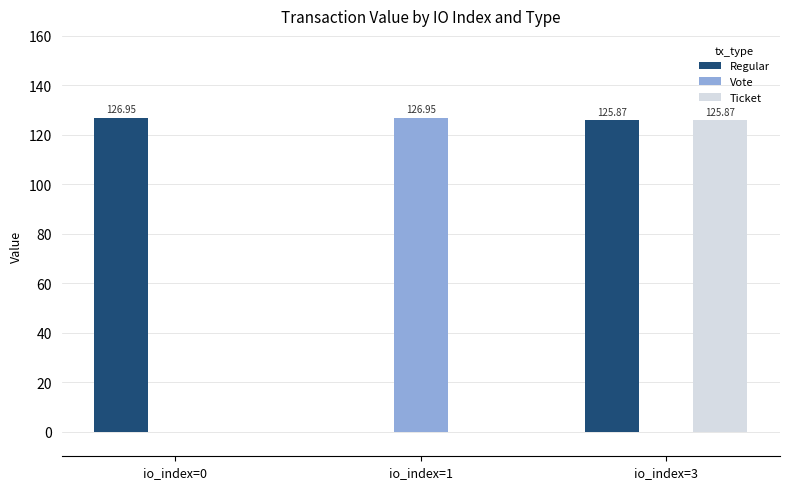

At which category is the sum across all series the highest?

io_index=3